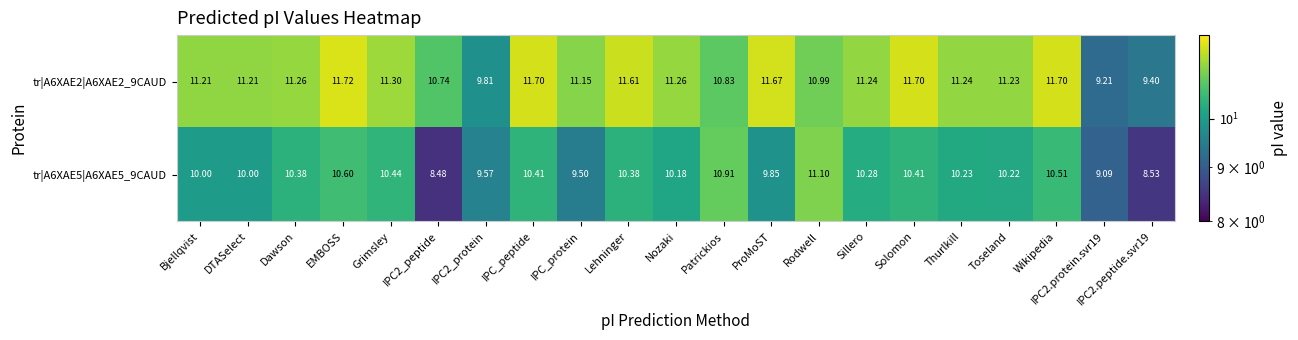

Is the value of tr|A6XAE2|A6XAE2_9CAUD at DTASelect greater than the value of tr|A6XAE5|A6XAE5_9CAUD at Toseland?

Yes